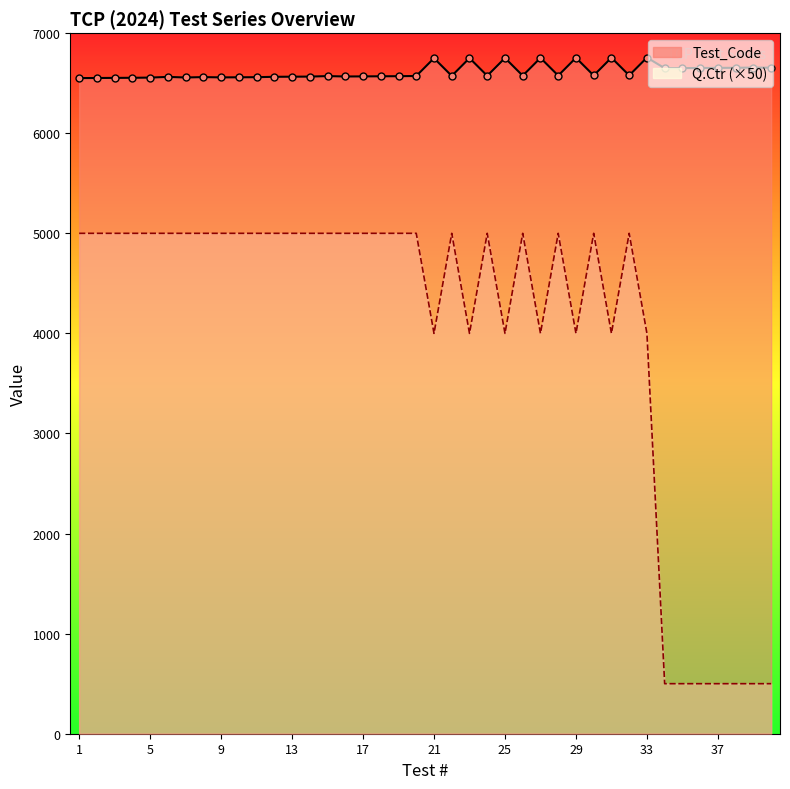

Is the value of Test_Code at 29 greater than the value of Q.Ctr at 2?

Yes